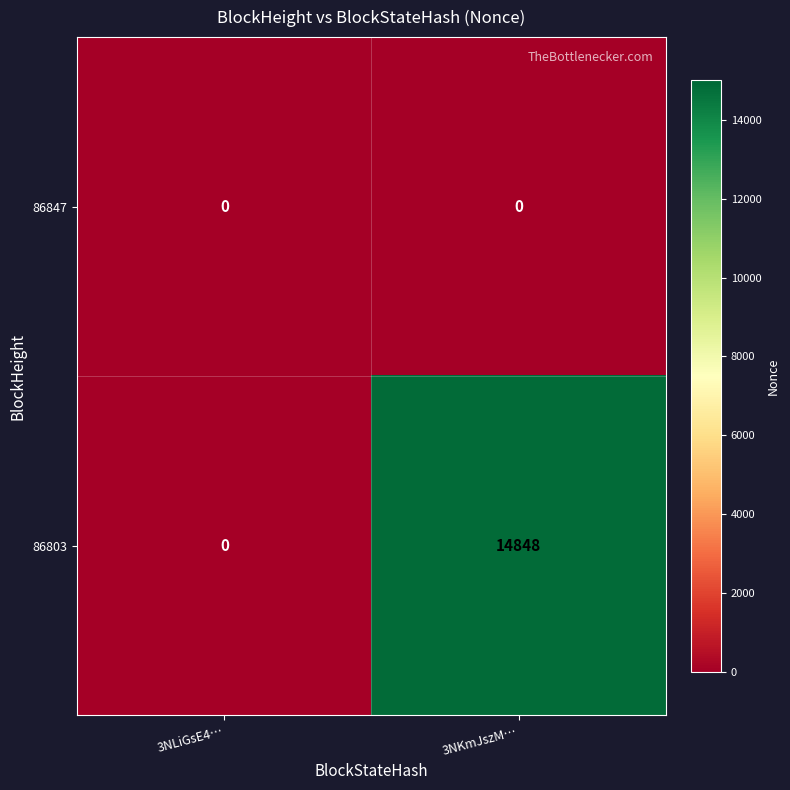

What is the average value of the 86803 series?

7424